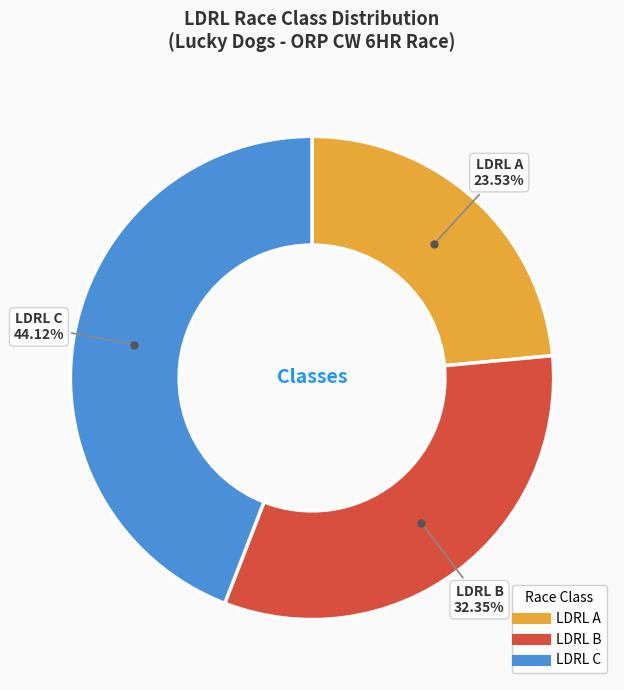

Count the number of slices in the pie.

3